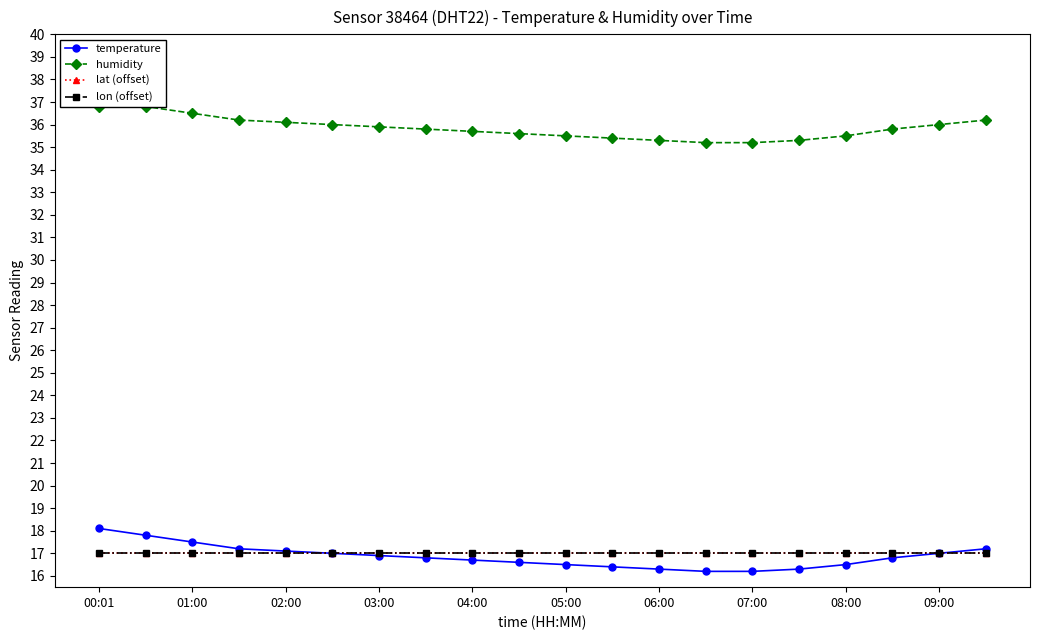

Is it true that lon (offset) equals 17.0 at 04:00?

True